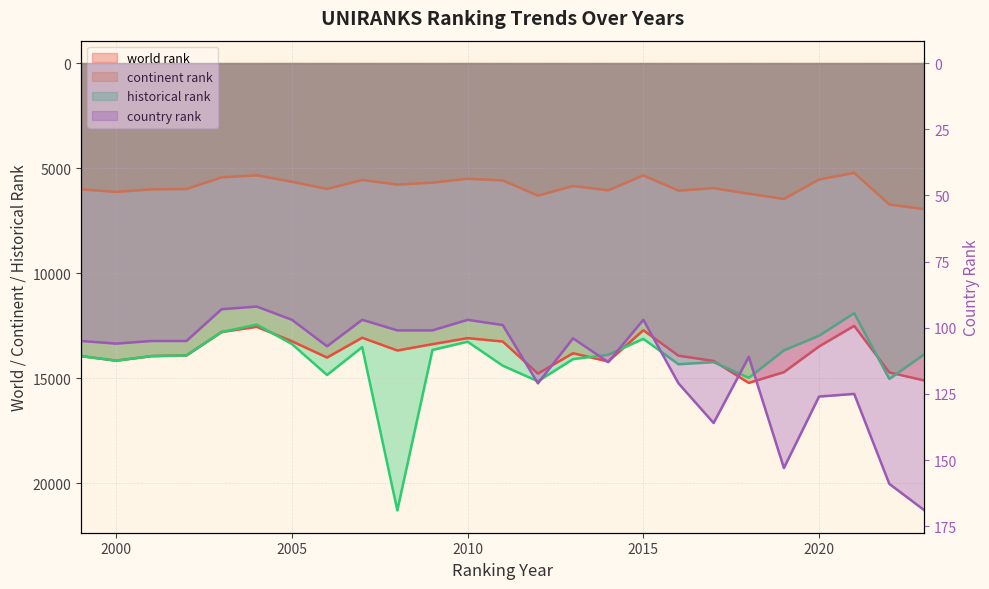

Which has a higher value, 2010 or 2016?

2016